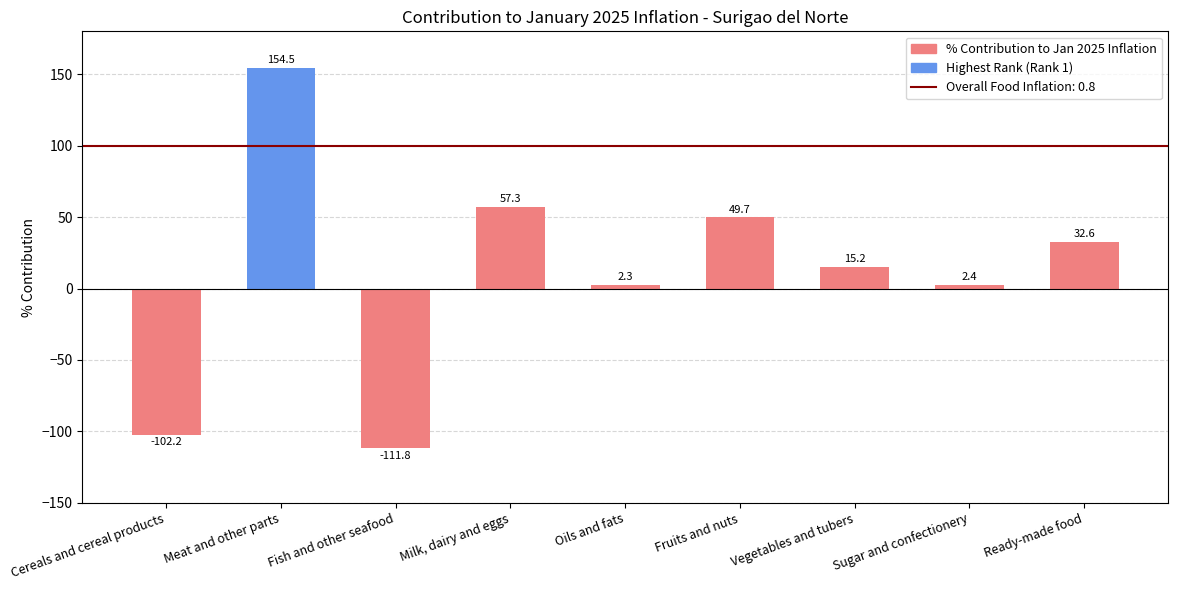

The chart shows a value of 15.2 at Vegetables and tubers. True or false?

True